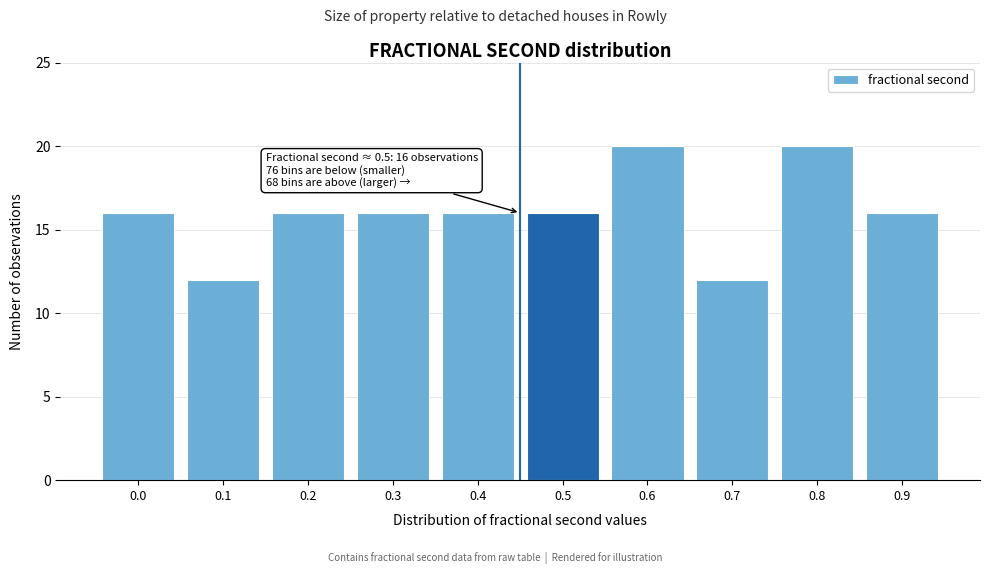

Reading left to right, list all the values displayed in this chart.

0.0=16	0.1=12	0.2=16	0.3=16	0.4=16	0.5=16	0.6=20	0.7=12	0.8=20	0.9=16